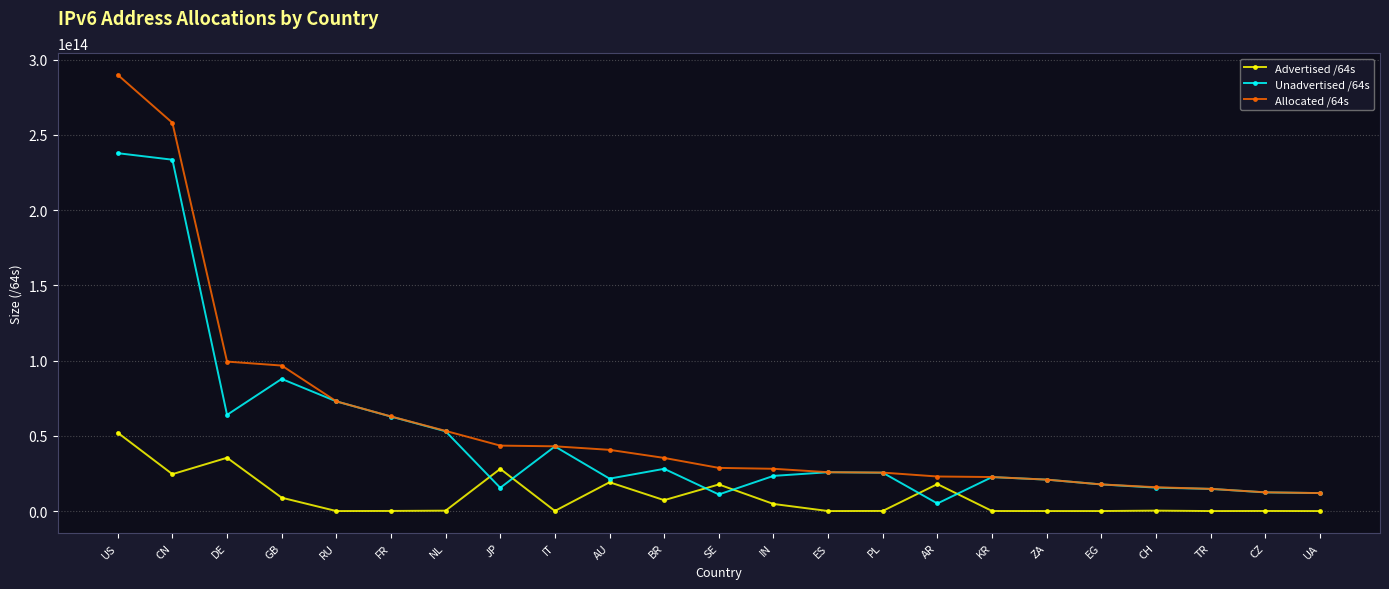

What is the label of the 14th point from the left?

ES